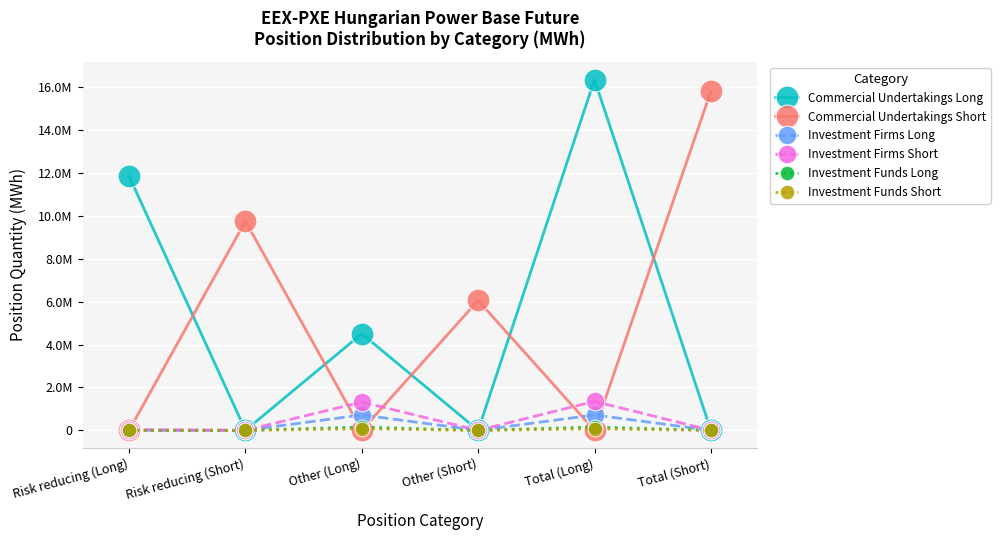

List the labels in order of Investment Funds Short value, smallest first.

Risk reducing (Long), Risk reducing (Short), Other (Short), Total (Short), Other (Long), Total (Long)